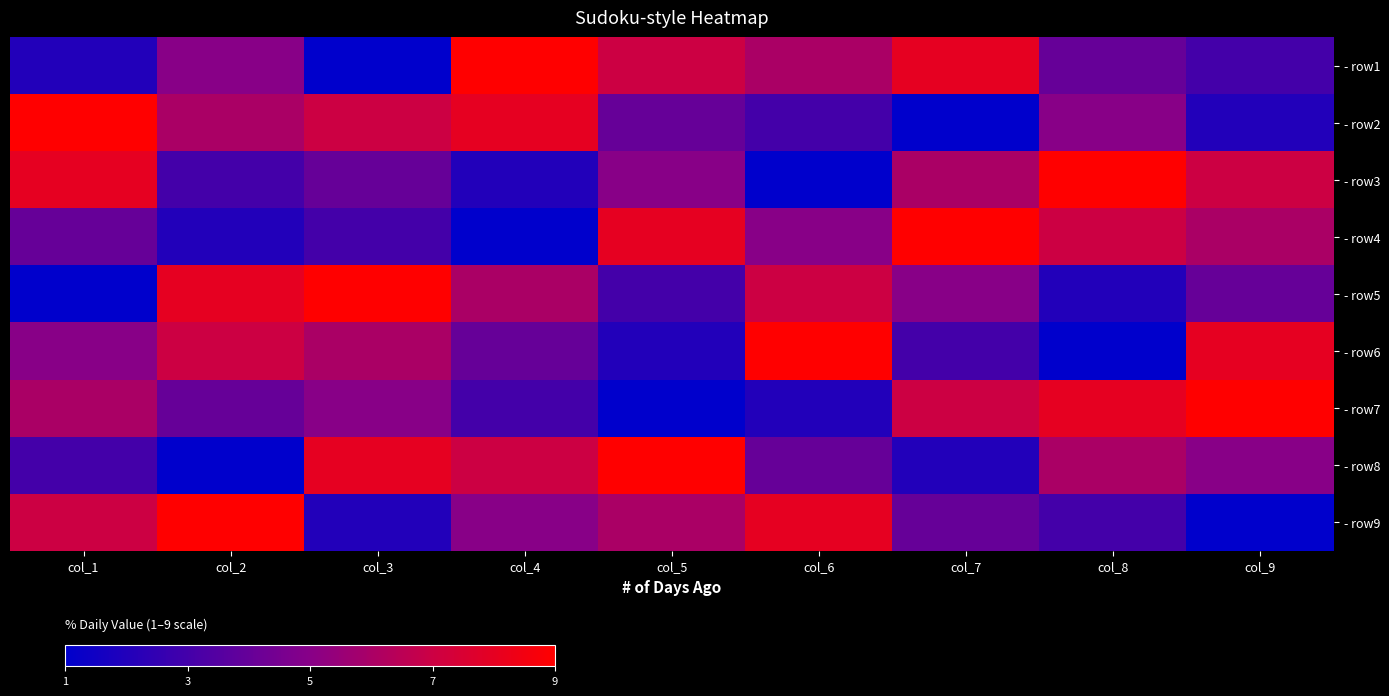

Rank the series at col_5 from lowest to highest value.

- row7, - row6, - row5, - row2, - row3, - row9, - row1, - row4, - row8